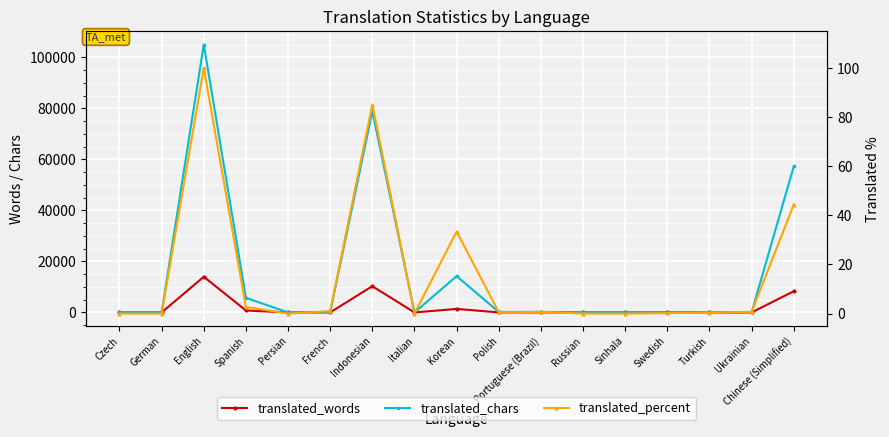

What is the difference between the highest and lowest values at Korean?

14197.6